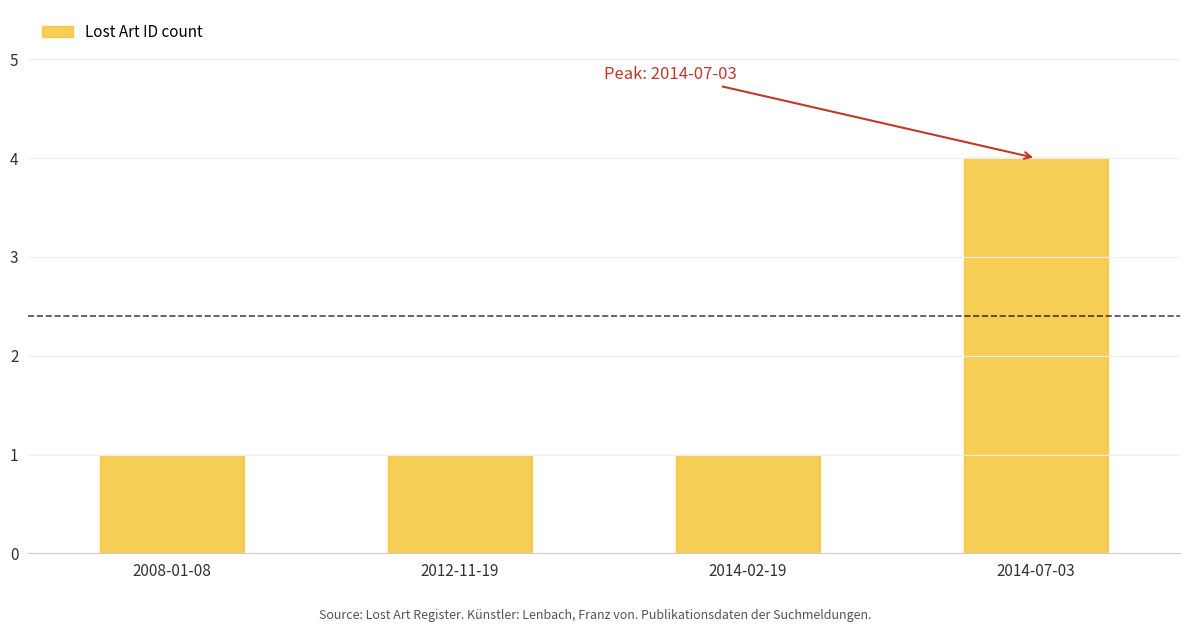

Approximately how many times larger is the value at 2012-11-19 compared to 2014-02-19?

1.0